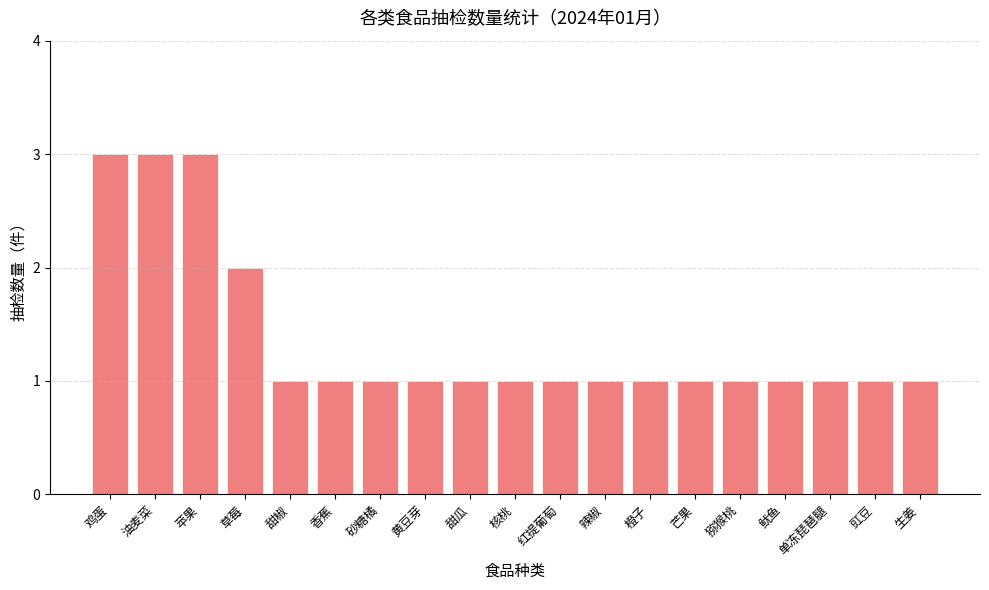

The chart shows a value of 2 at 生姜. True or false?

False